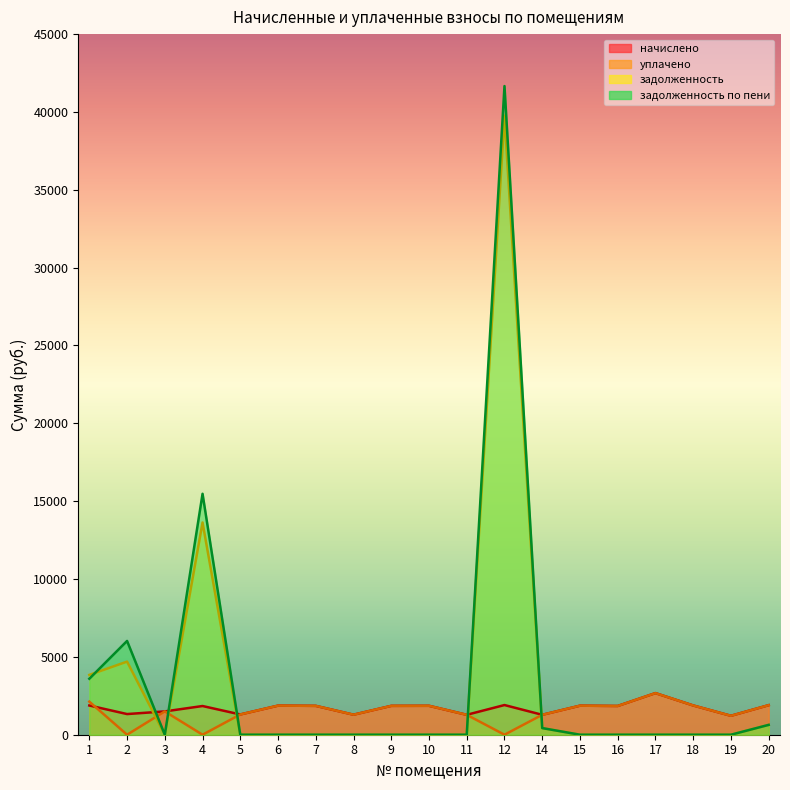

What is the highest value of the задолженность series?

39757.6